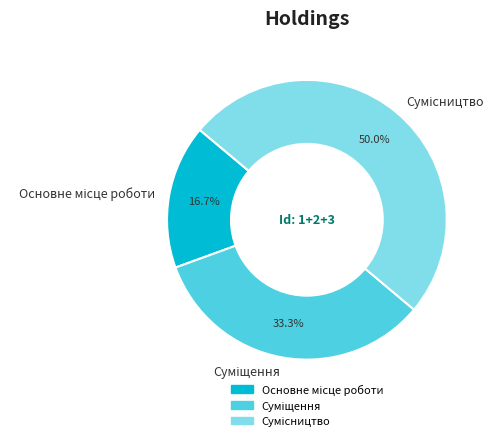

How many slices are in this pie chart?

3